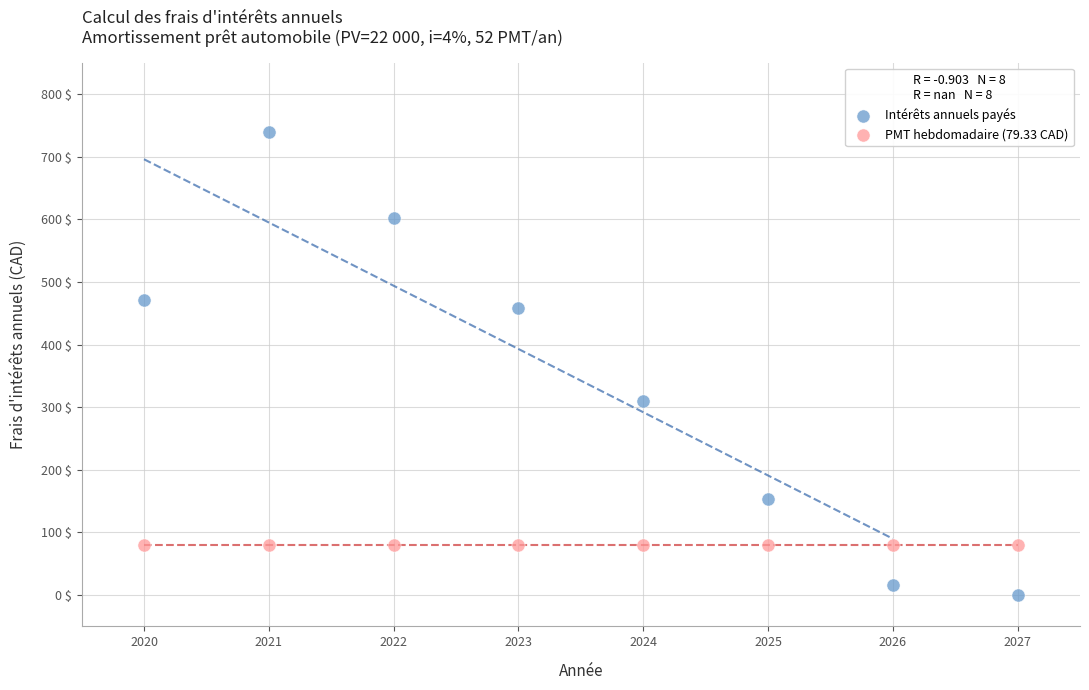

Which series contains the highest Y value?

Intérêts annuels payés